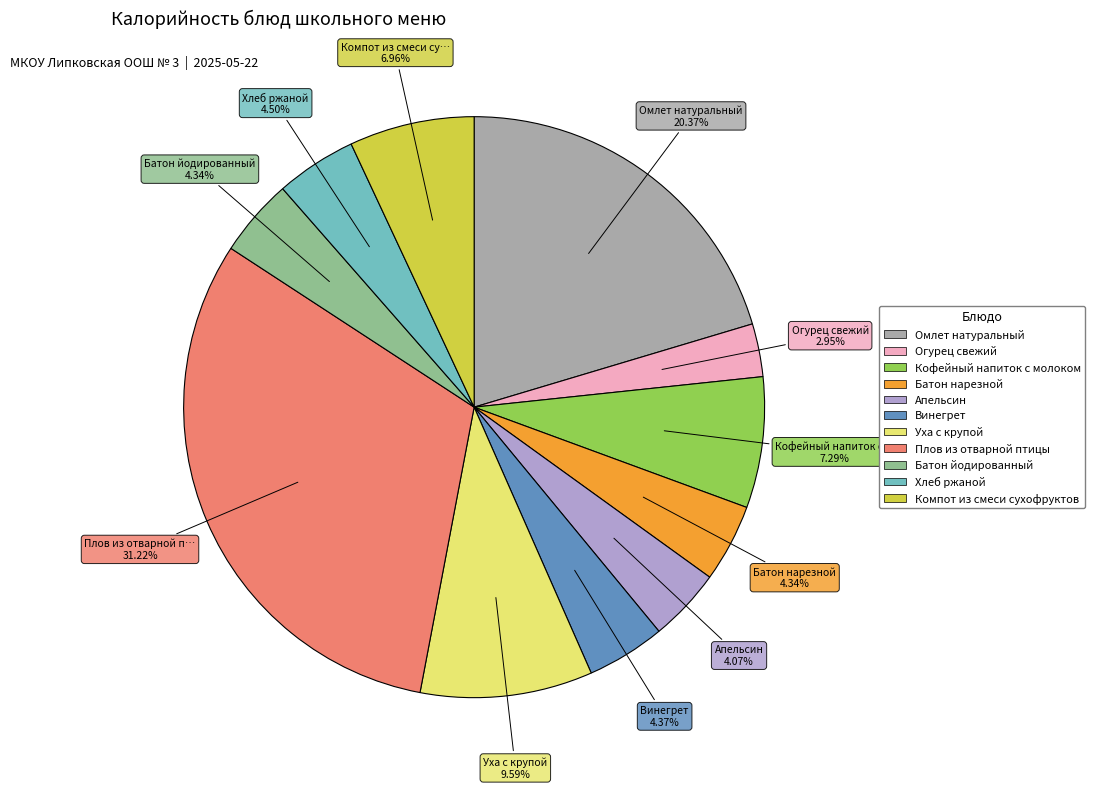

To the nearest percent, what is the average slice percentage?

9%